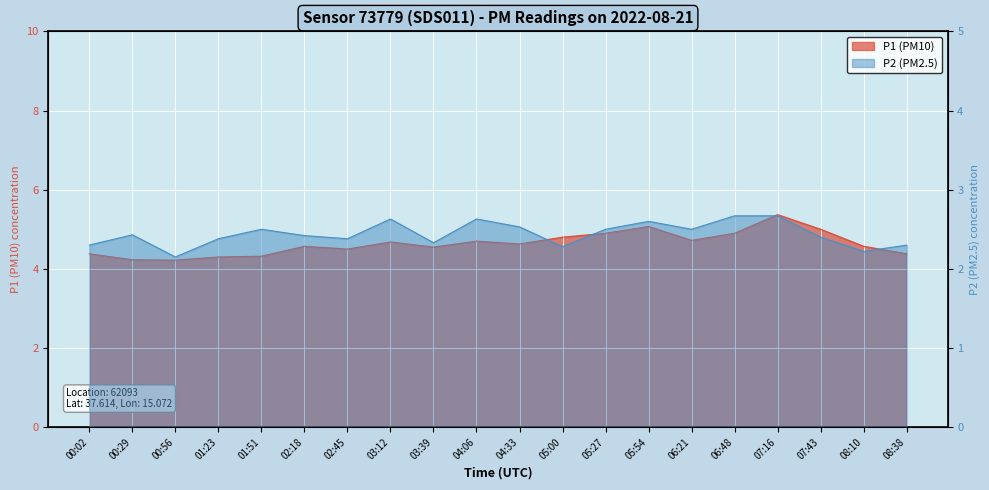

Is the value of P2 at 08:38 greater than the value of P1 at 05:27?

No